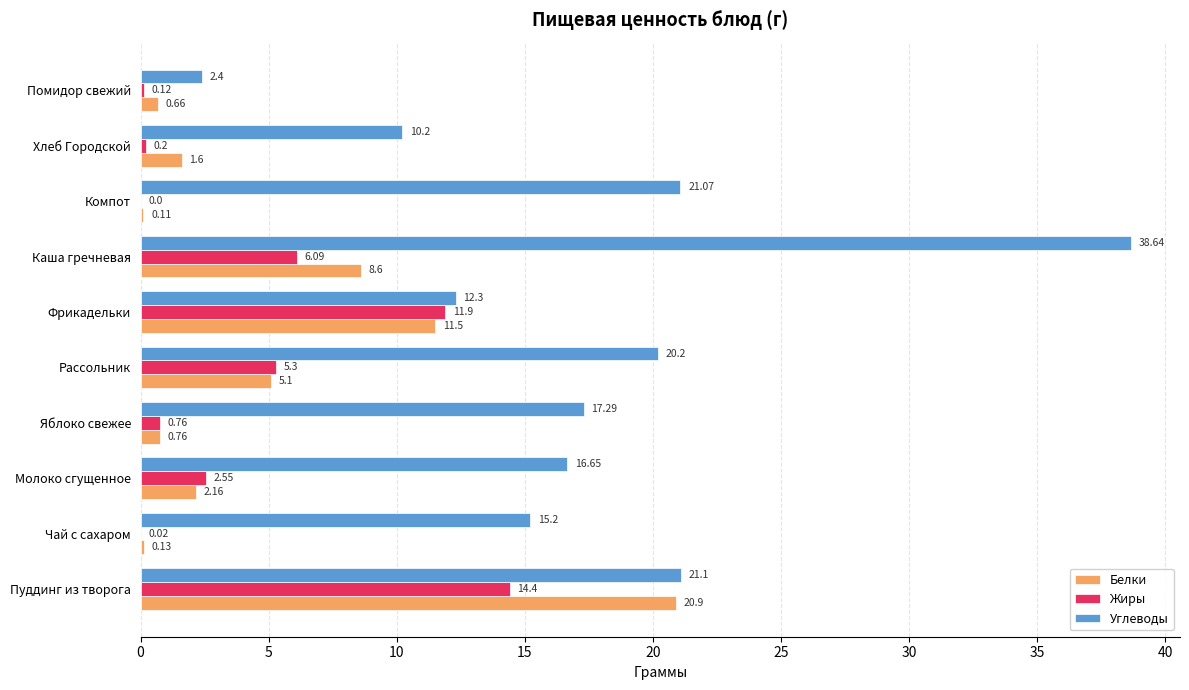

What is the sum of the Белки values at Фрикадельки and Хлеб Городской?

13.1